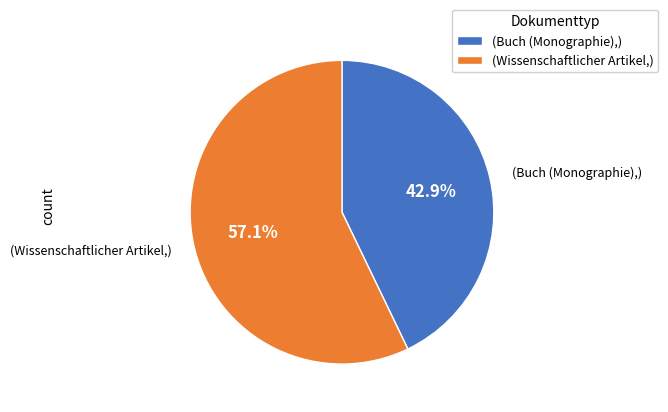

What is the smallest slice in the pie chart?

(Buch (Monographie),)